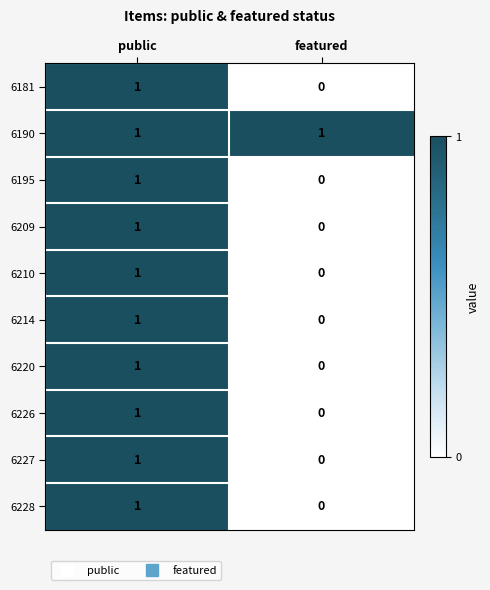

Reading left to right, list all the values displayed in this chart.

6181: 1	0
6190: 1	1
6195: 1	0
6209: 1	0
6210: 1	0
6214: 1	0
6220: 1	0
6226: 1	0
6227: 1	0
6228: 1	0